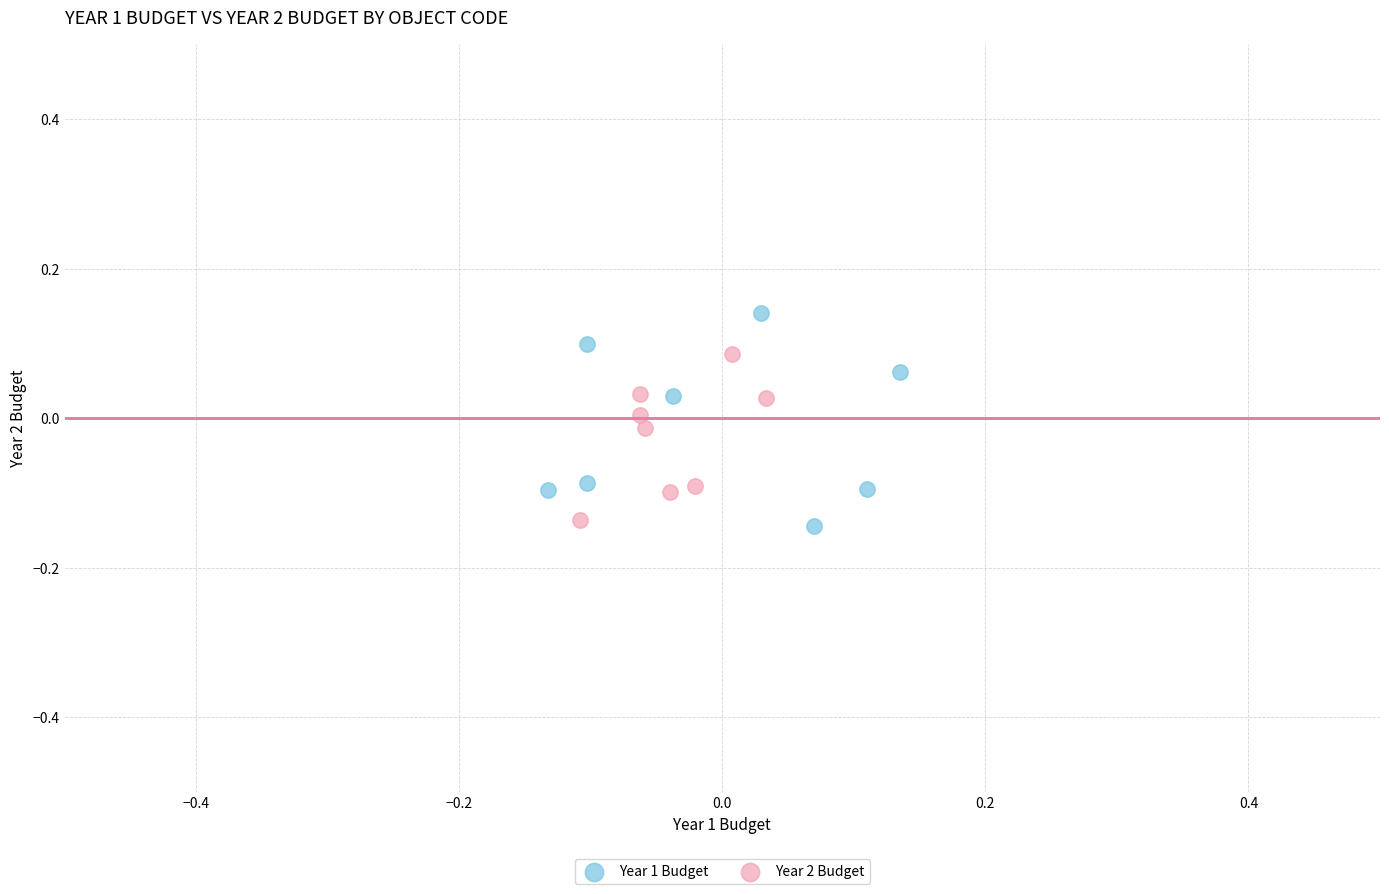

Which series contains the highest Y value?

Year 1 Budget